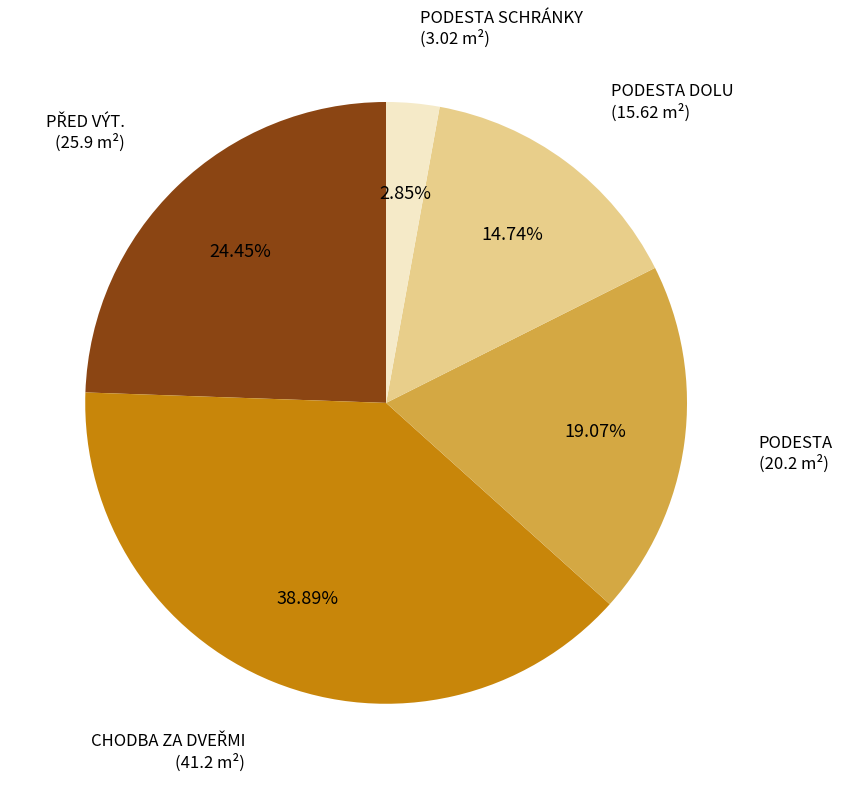

Count the number of slices in the pie.

5